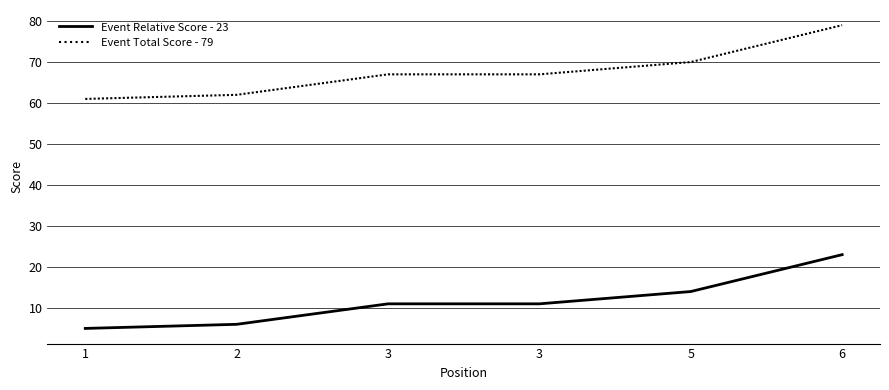

What is the spread (max minus min) of values at 6?

56